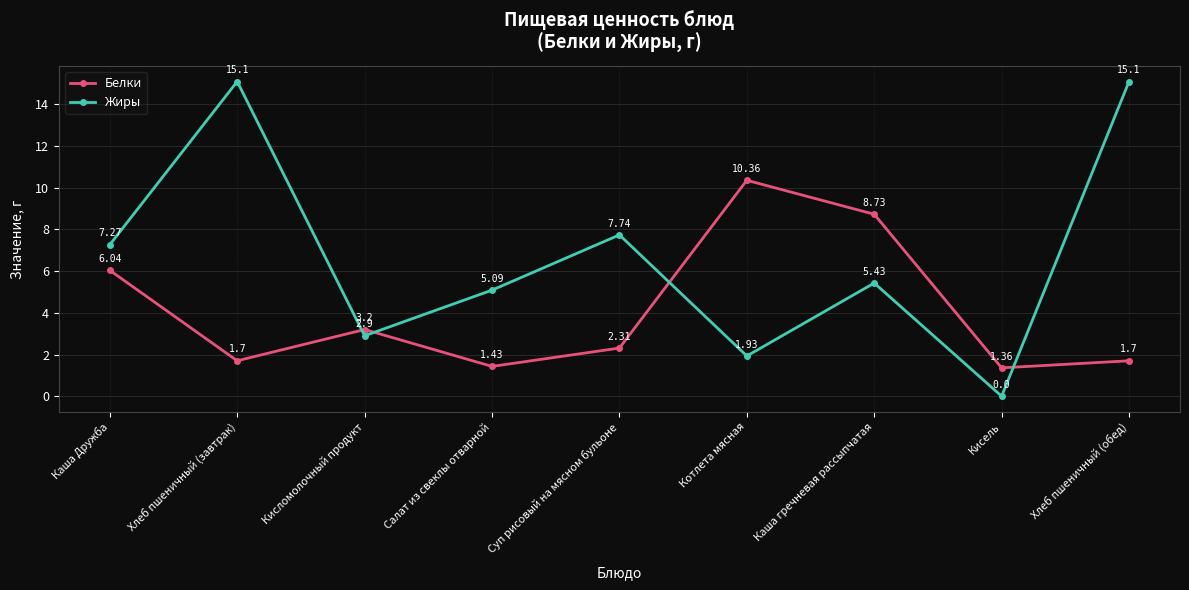

In Белки, how many points are higher than both neighbors (excluding endpoints)?

2